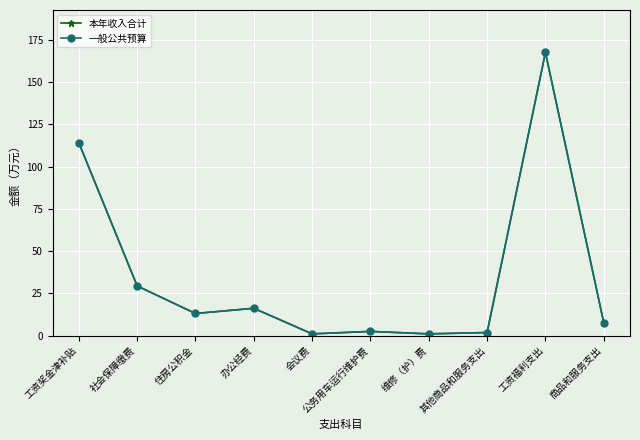

Is this an area chart (filled region under the line)?

No